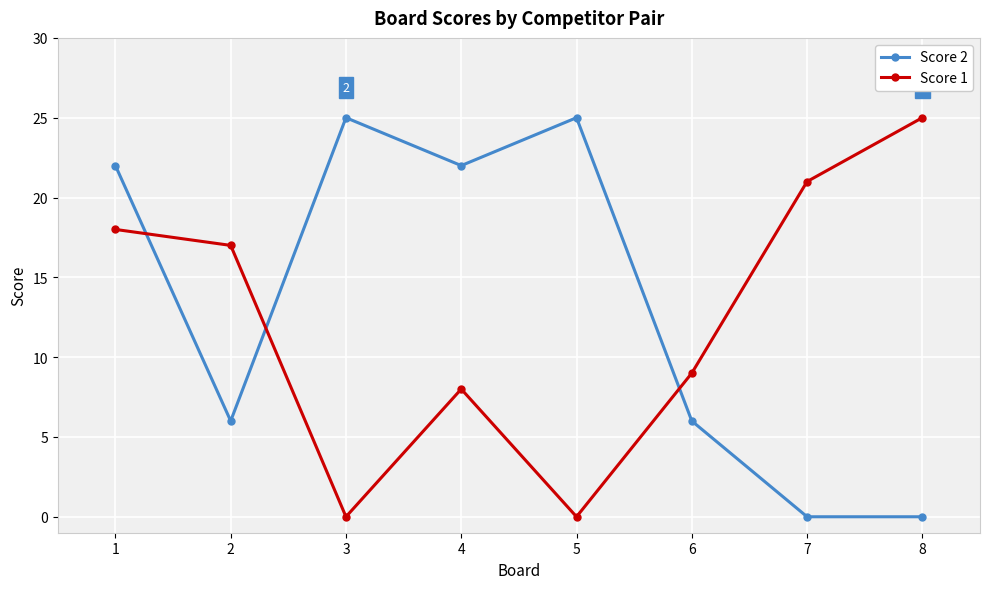

True or false: Score 2 and Score 1 intersect in this chart.

True